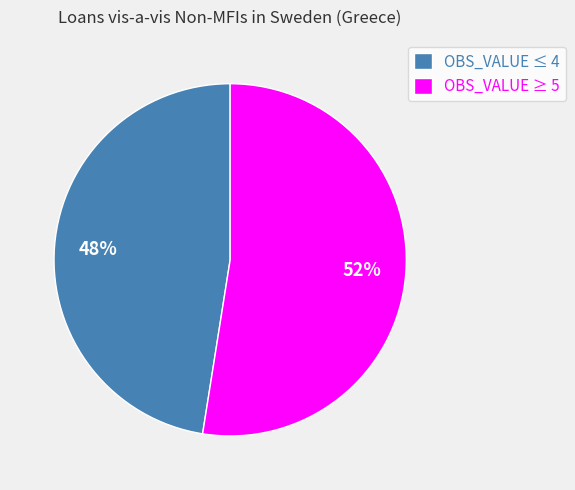

To the nearest percent, what is the average slice percentage?

50%